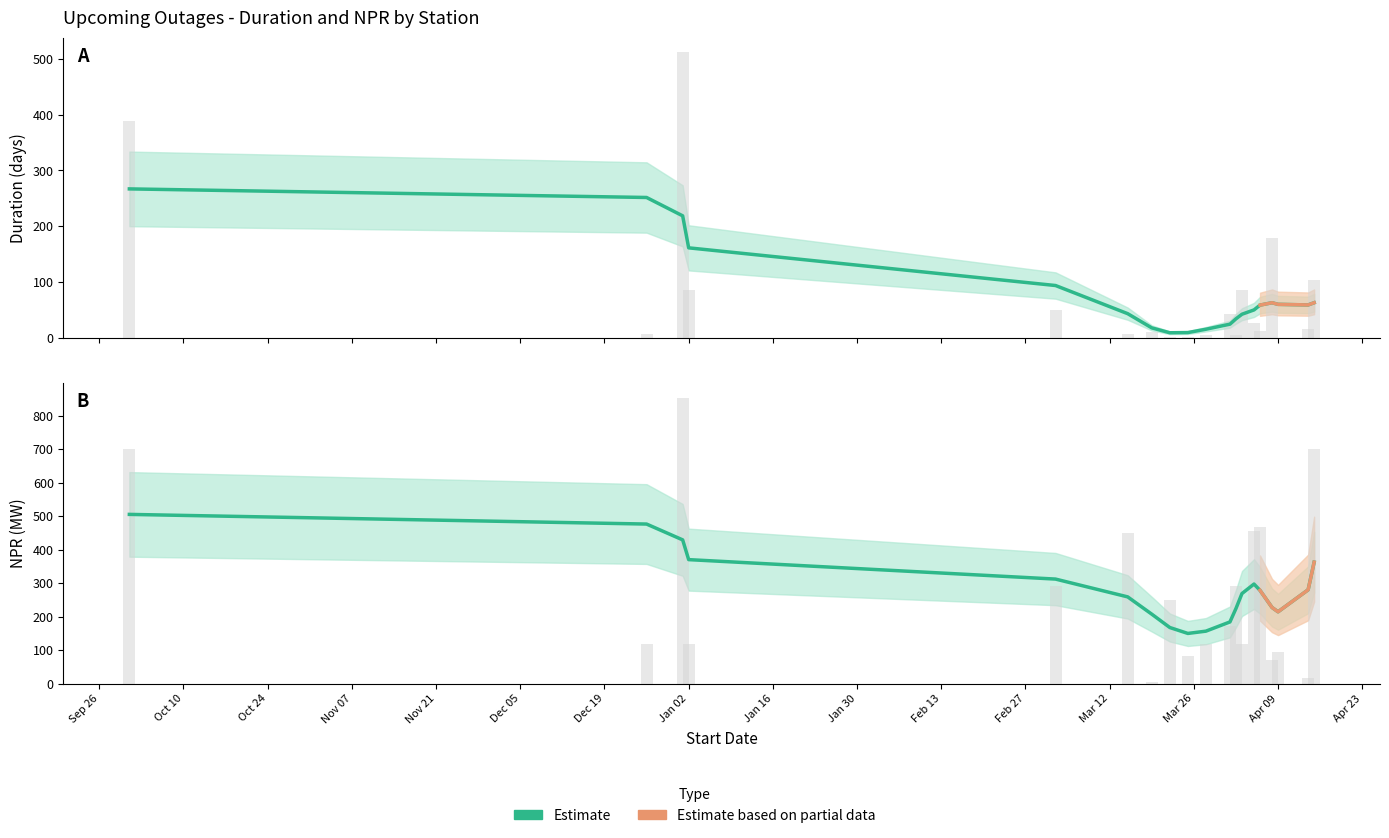

How many values in the npr series exceed 83?

18